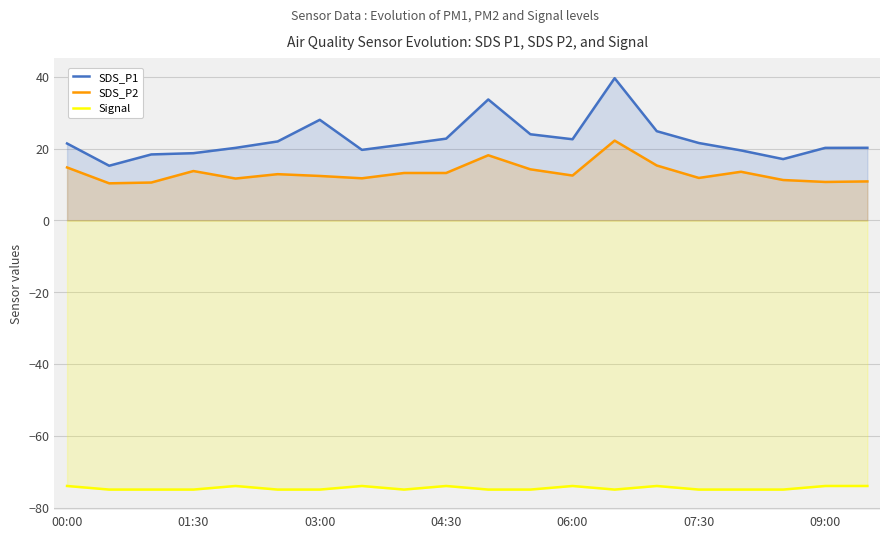

Reading left to right, list all the values displayed in this chart.

SDS_P1: 21.4	15.2	18.4	18.8	20.2	22.0	28.1	19.7	21.2	22.8	33.7	24.0	22.6	39.6	24.9	21.6	19.5	17.1	20.2	20.2
SDS_P2: 14.8	10.3	10.6	13.8	11.7	12.9	12.4	11.8	13.2	13.2	18.2	14.2	12.5	22.2	15.3	11.8	13.6	11.3	10.7	10.9
Signal: -74.0	-75.0	-75.0	-75.0	-74.0	-75.0	-75.0	-74.0	-75.0	-74.0	-75.0	-75.0	-74.0	-75.0	-74.0	-75.0	-75.0	-75.0	-74.0	-74.0